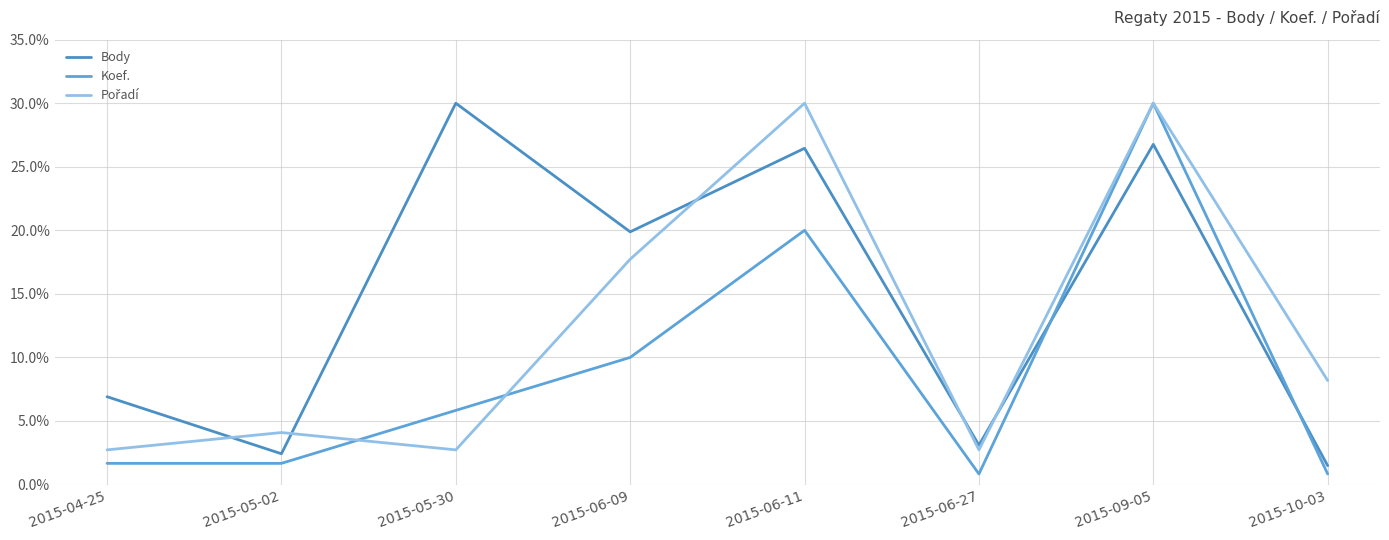

At which category does Body reach its first local peak?

2015-05-30